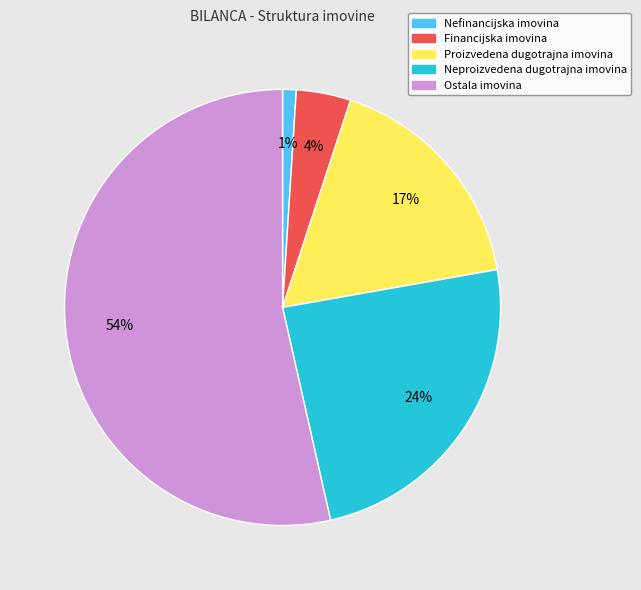

Count the number of slices in the pie.

5